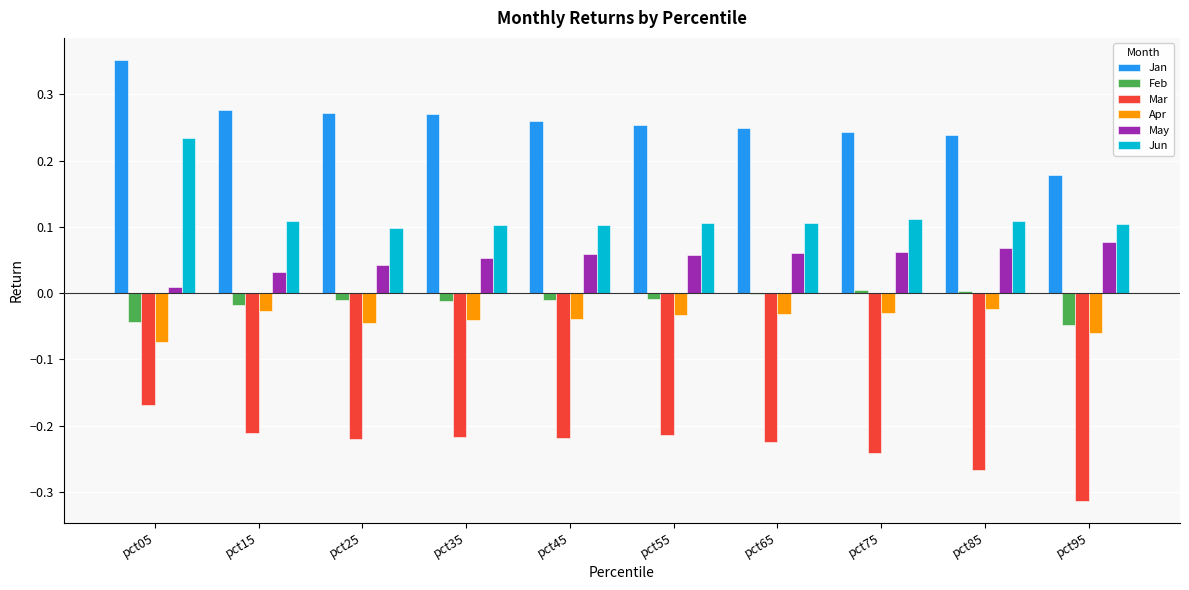

At which category does the chart reach its peak across all series?

pct05